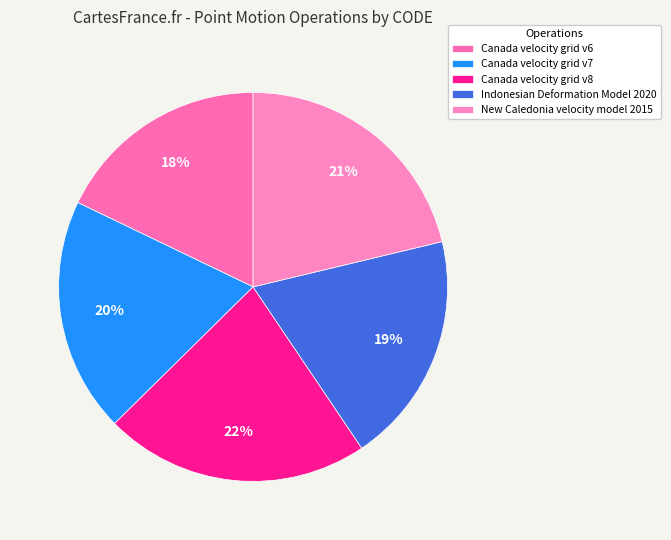

What is the ratio of the value at Indonesian Deformation Model 2020 to the value at Canada velocity grid v8?

0.9